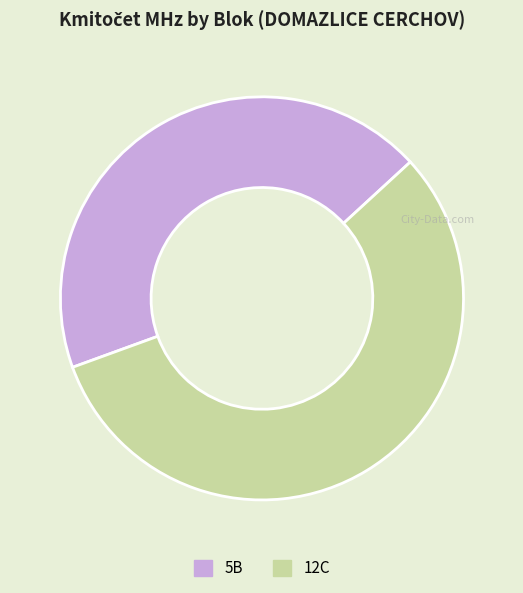

Which slice is the smallest?

5B